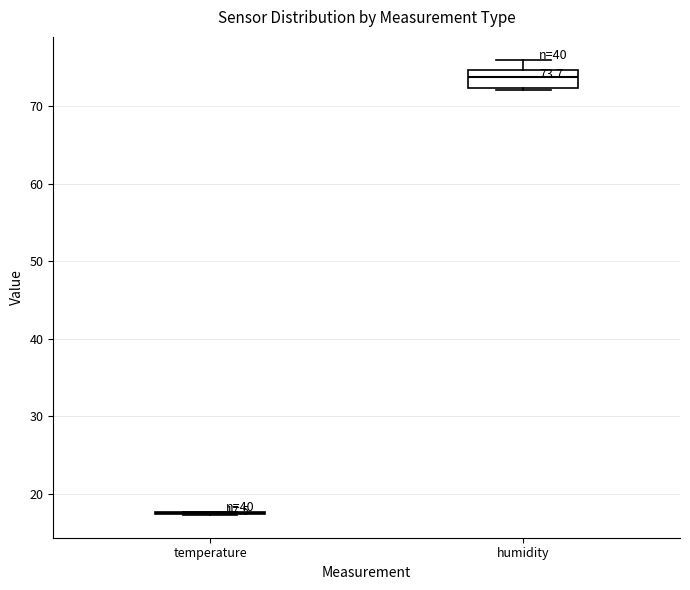

Which box is the tallest, from its lower edge to its upper edge?

humidity